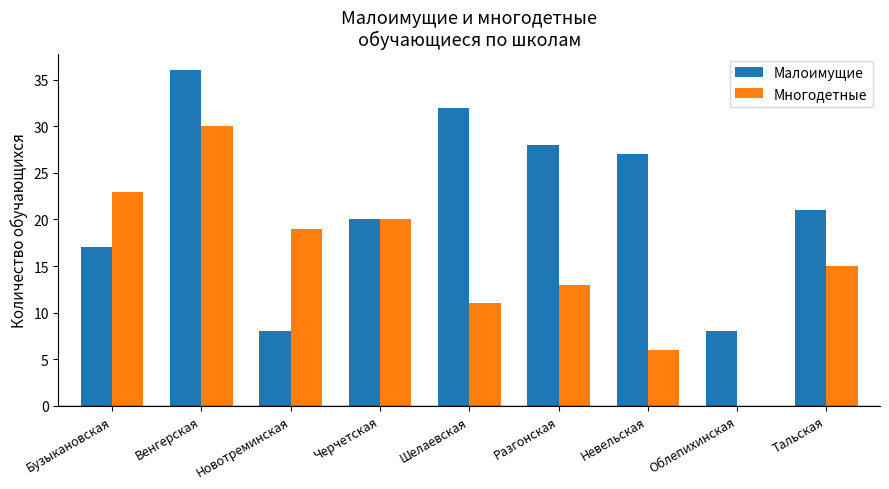

Between Разгонская and Тальская, which series saw the biggest shift?

Малоимущие